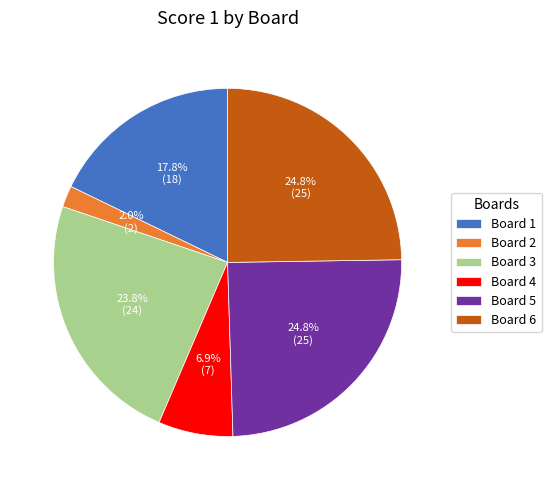

How many segments does this pie chart have?

6